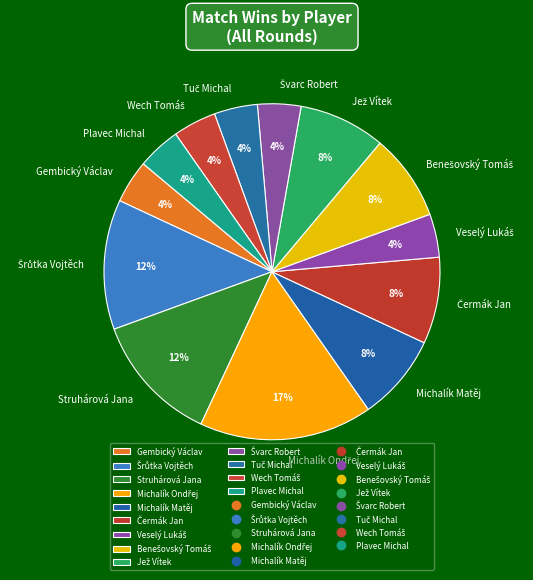

Is Gembický Václav the majority of the pie?

No